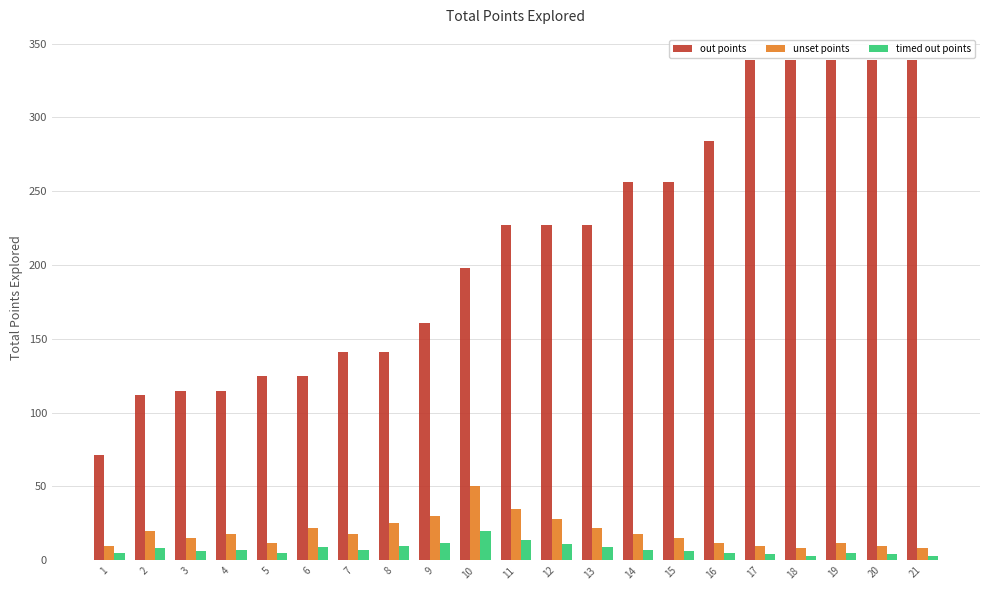

Which series changed the most between 12 and 18?

out points